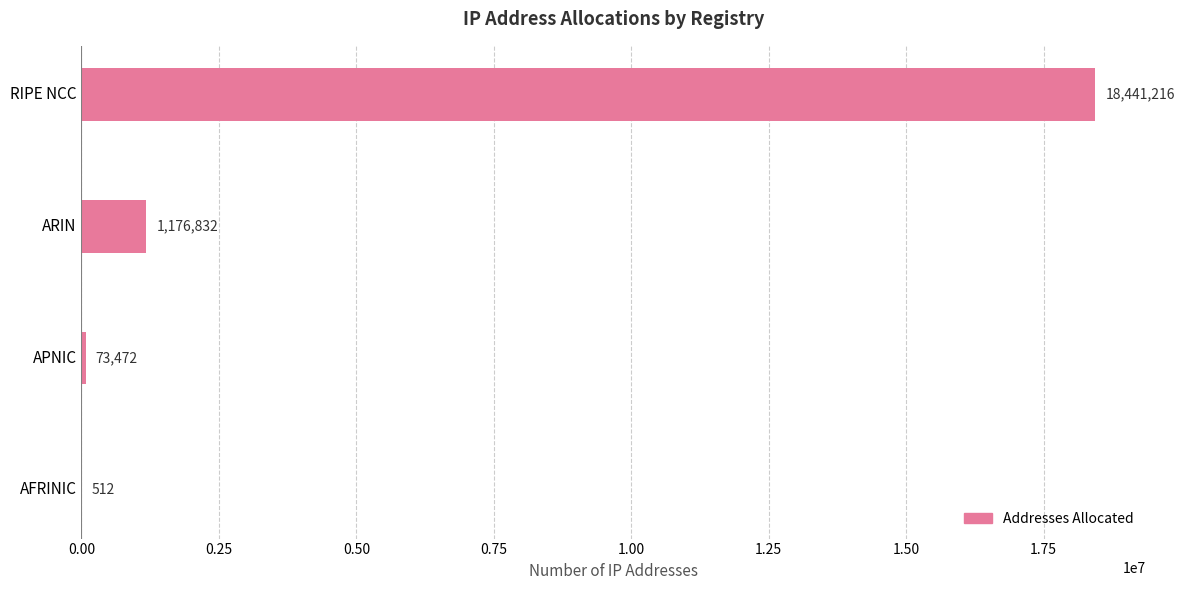

Reading top to bottom, what are all the values shown in this chart?

RIPE NCC=18441216	ARIN=1176832	APNIC=73472	AFRINIC=512